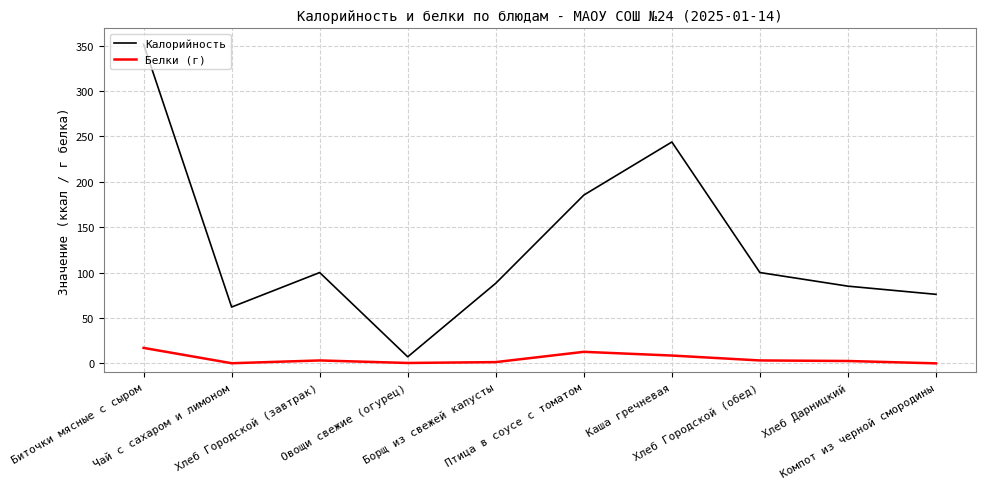

Which series has the largest total across all categories?

Калорийность